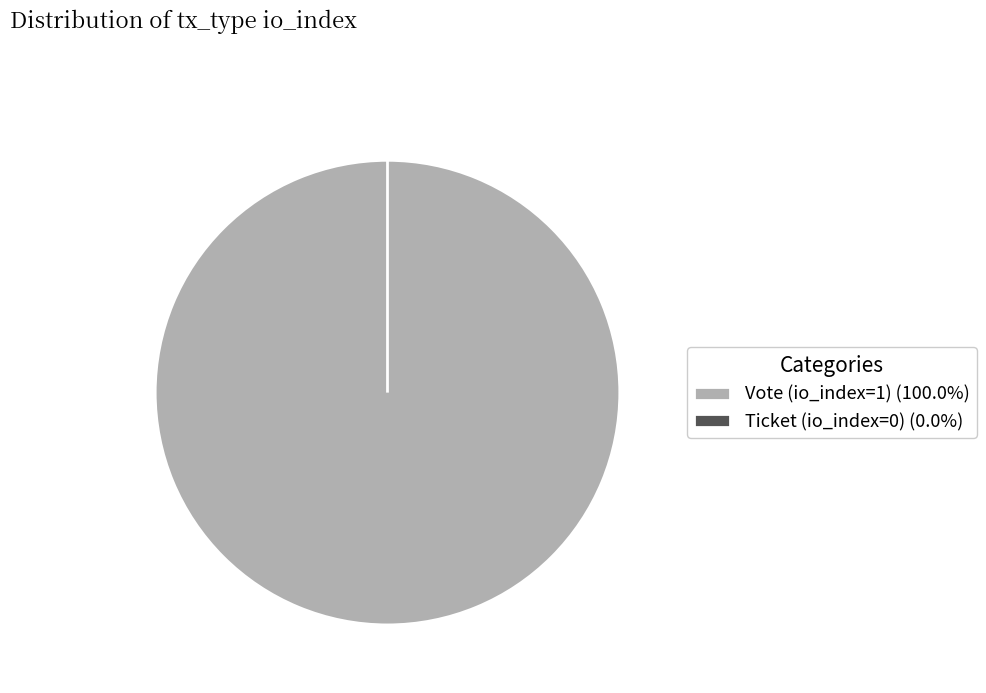

Do Vote (io_index=1) and Ticket (io_index=0) together represent more than half of the pie?

Yes